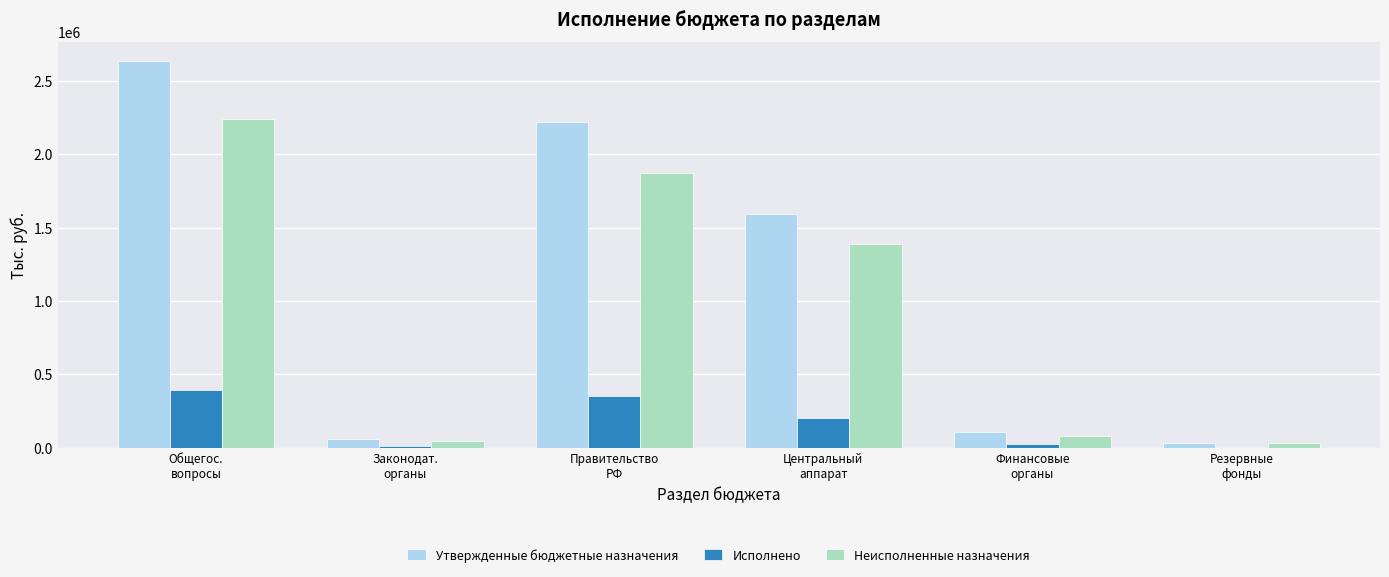

What is the sum of all Исполнено values?

992521.6